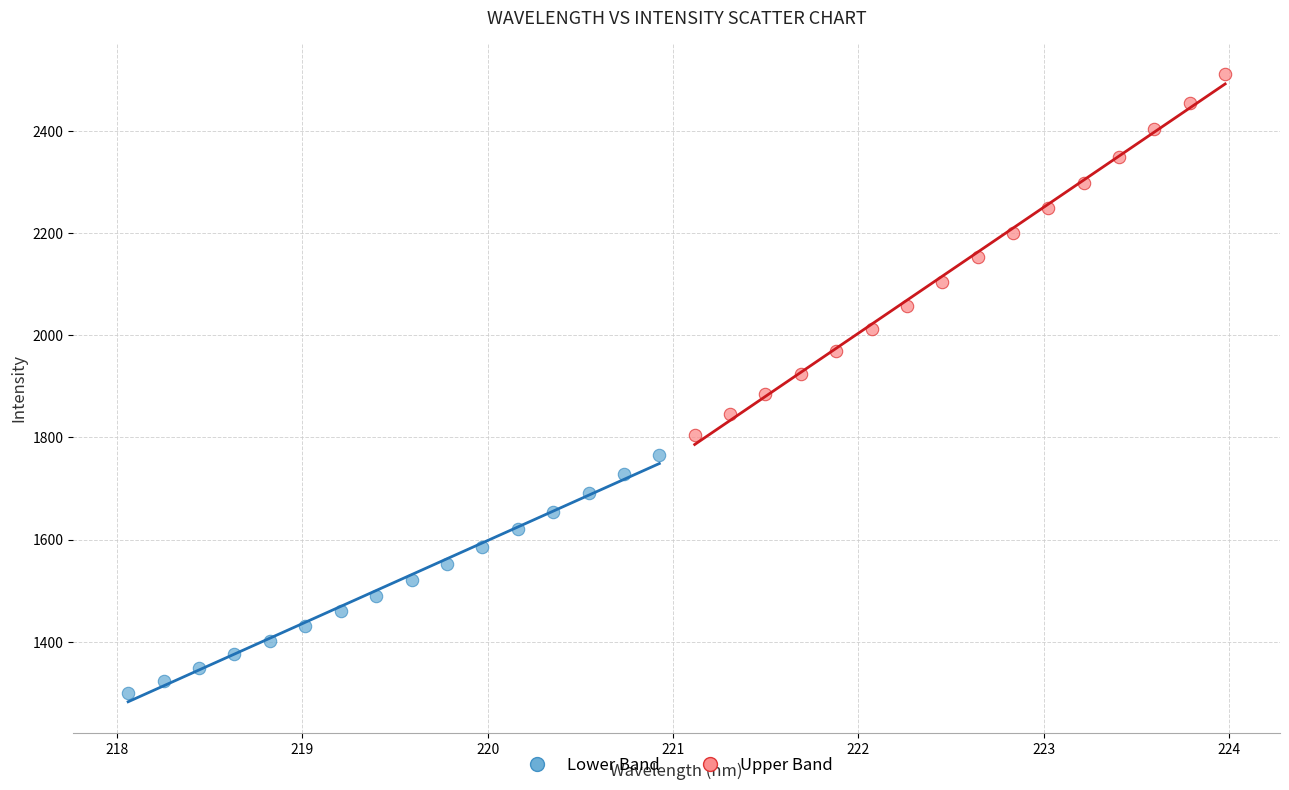

Which series contains the highest Y value?

Upper Band